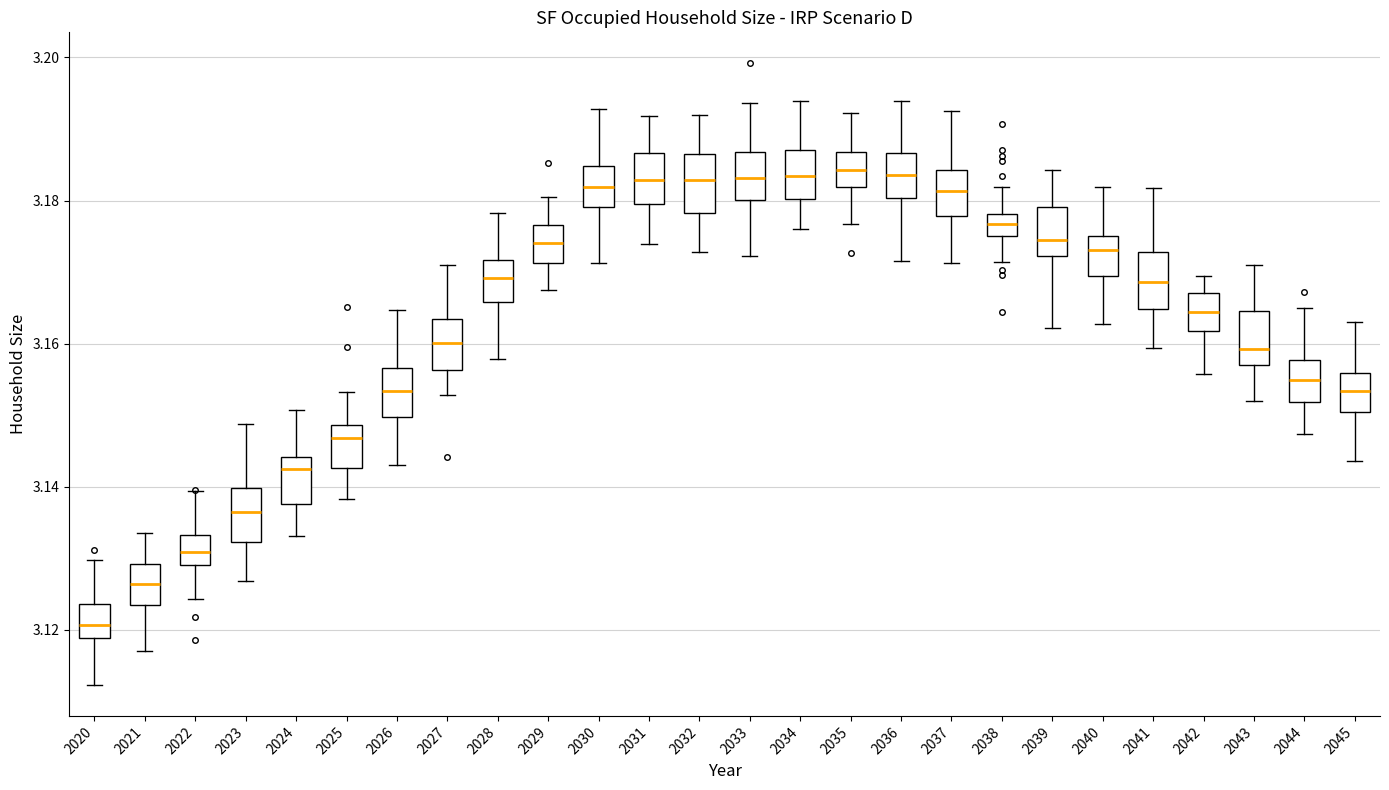

Where does the upper whisker of the box at x = 2021 end on the y-axis? The values are not printed on the chart, so give them approximately, as read against the axis.

3.134